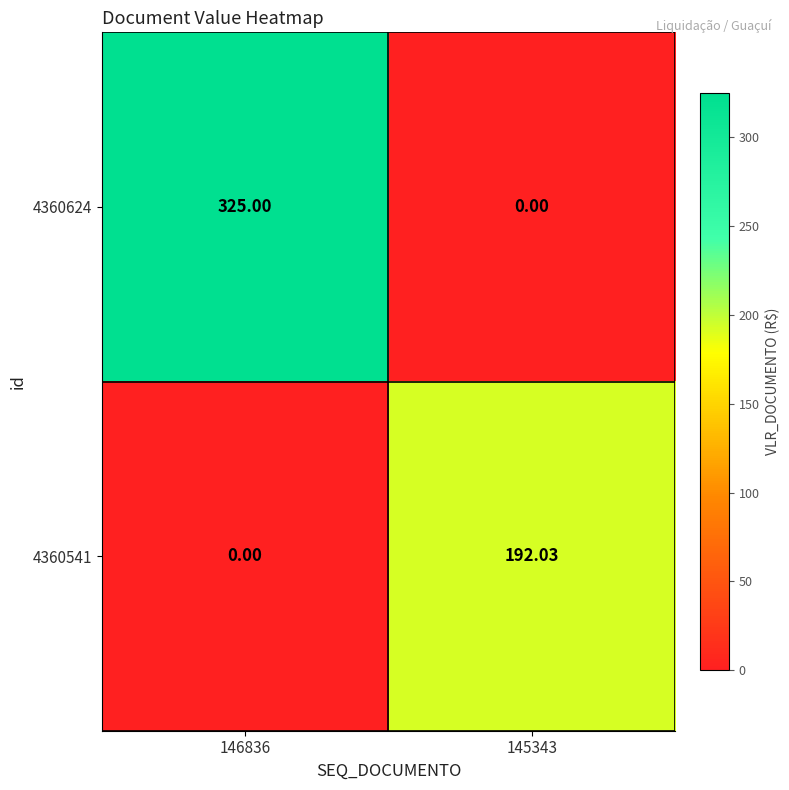

Which series has the largest total across all categories?

4360624